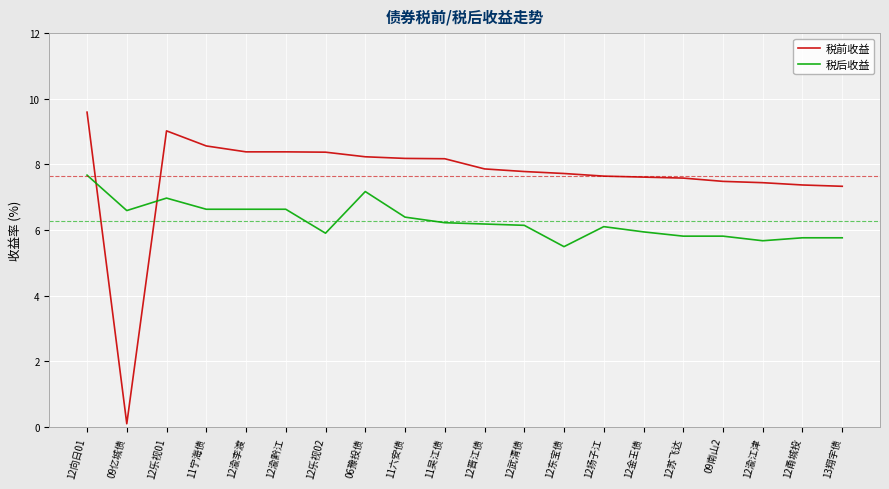

Count the number of categories in the chart.

20